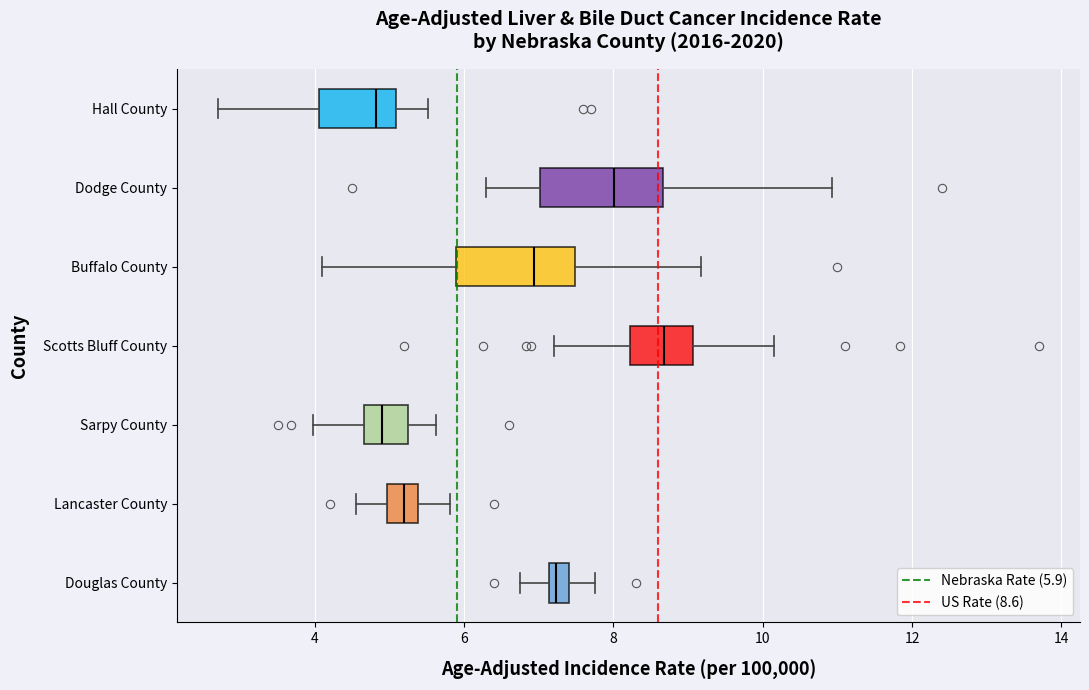

Where does the left whisker of the box for Scotts Bluff County end on the x-axis? The values are not printed on the chart, so give them approximately, as read against the axis.

7.2